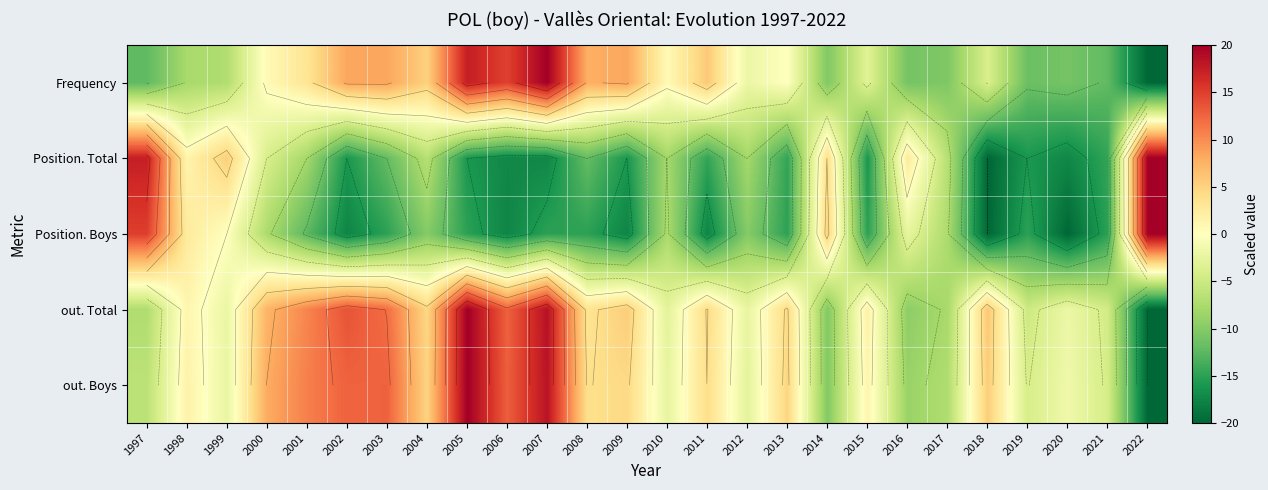

At how many categories does at least one series exceed -10?

26